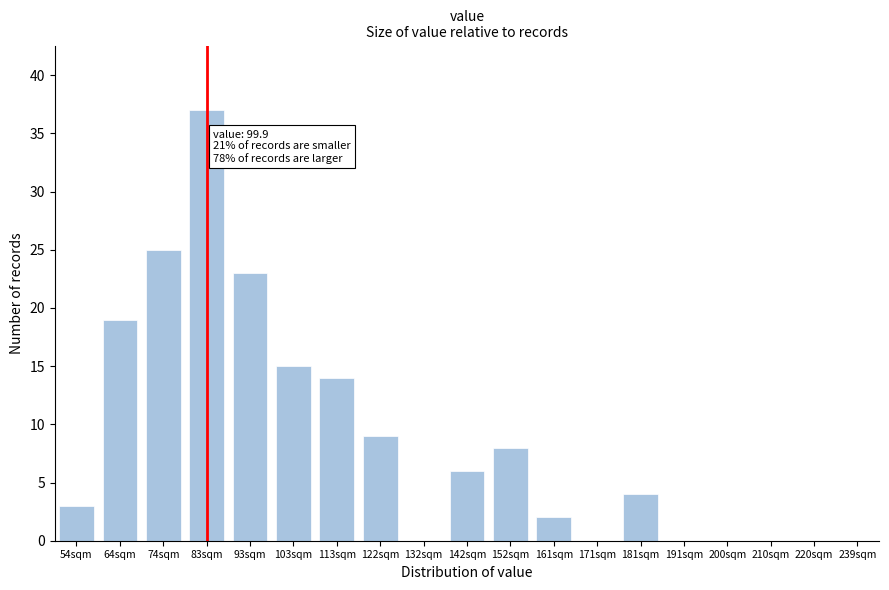

Reading right to left, transcribe all the data shown in this chart.

239sqm=0	220sqm=0	210sqm=0	200sqm=0	191sqm=0	181sqm=4	171sqm=0	161sqm=2	152sqm=8	142sqm=6	132sqm=0	122sqm=9	113sqm=14	103sqm=15	93sqm=23	83sqm=37	74sqm=25	64sqm=19	54sqm=3